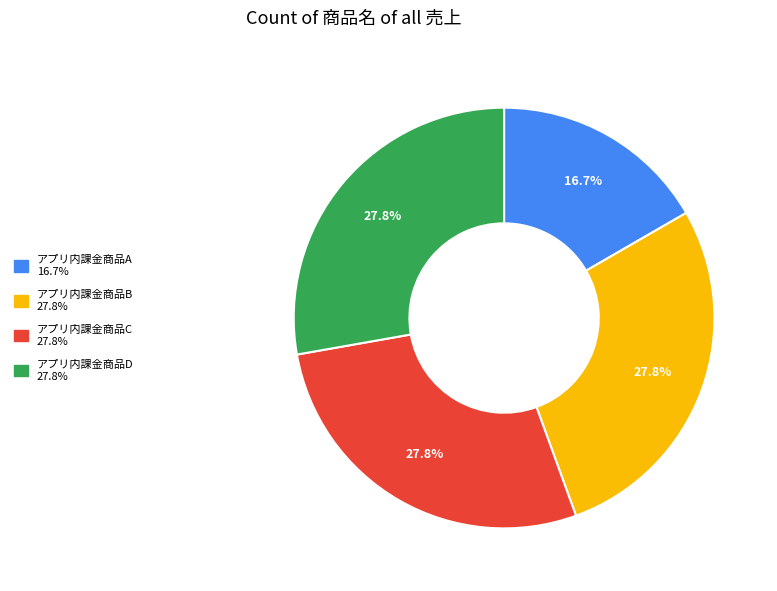

To the nearest percent, what is the combined percentage of アプリ内課金商品D and アプリ内課金商品B?

56%